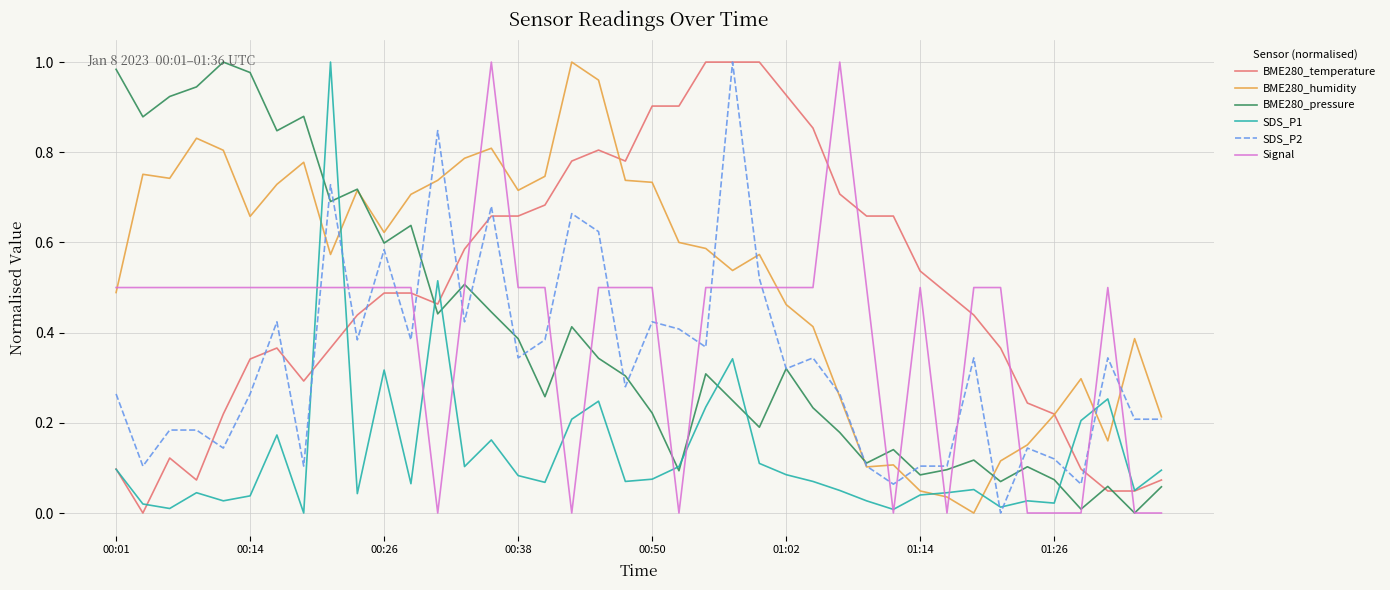

True or false: SDS_P1 and SDS_P2 cross at least once.

True